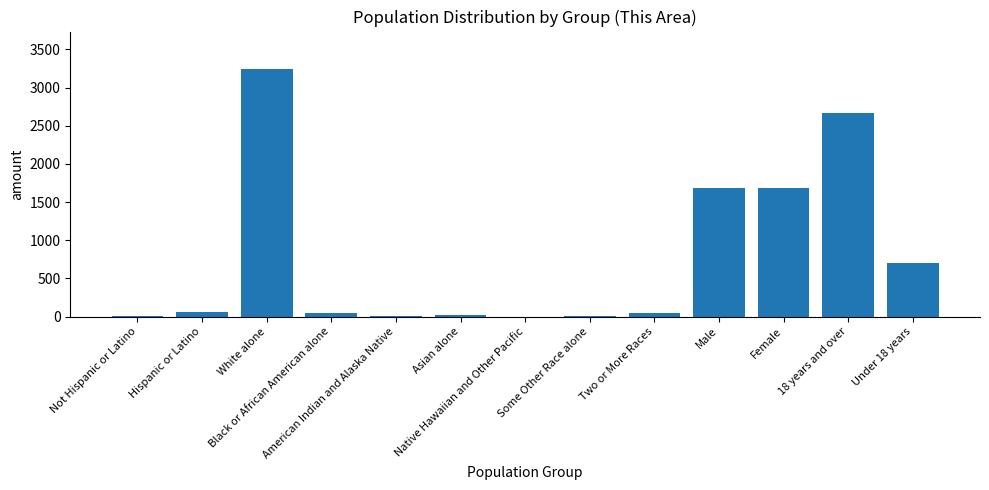

What is the maximum value shown in the chart?

3246